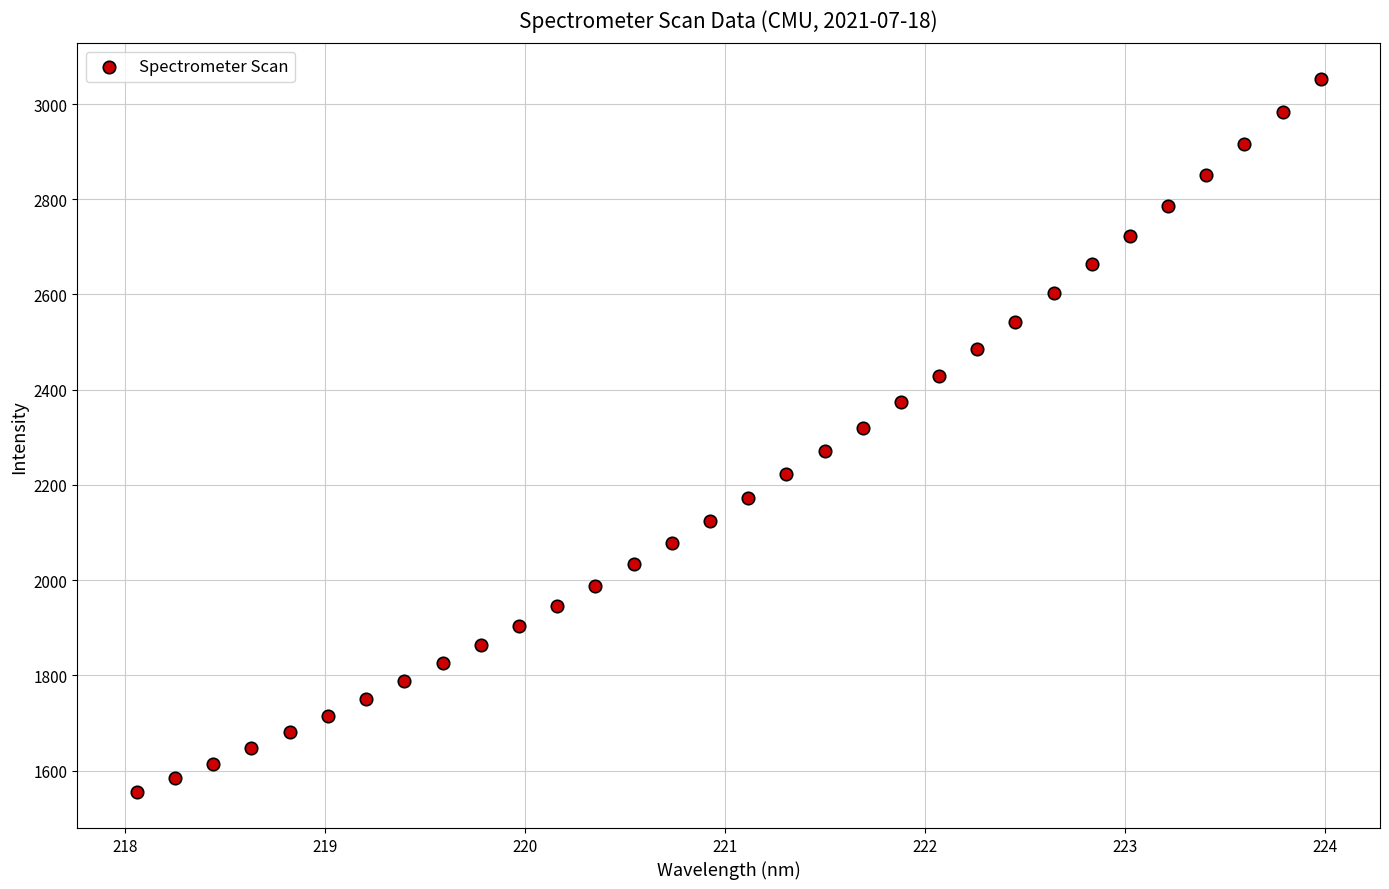

What is the range of Y values (max minus min)?

1498.2